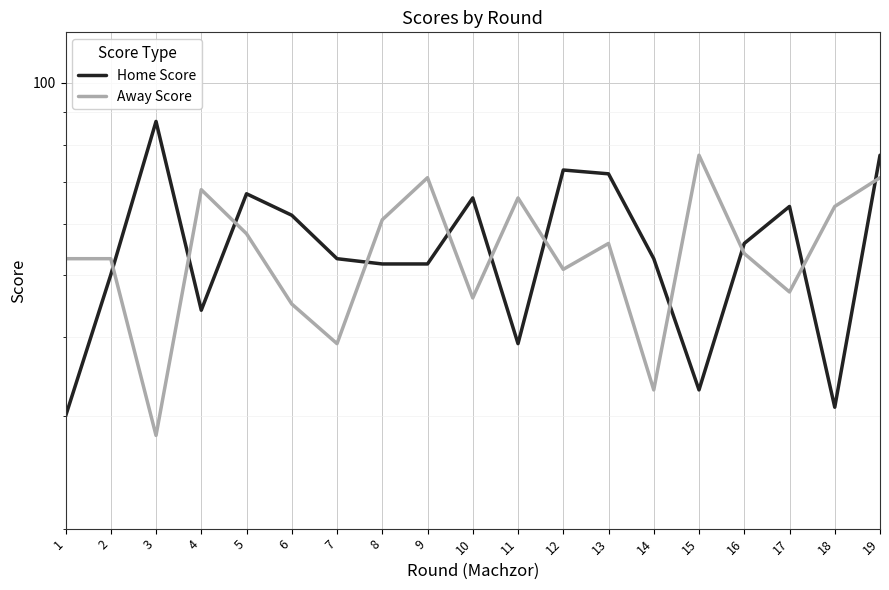

What is the minimum value shown in the chart?

28